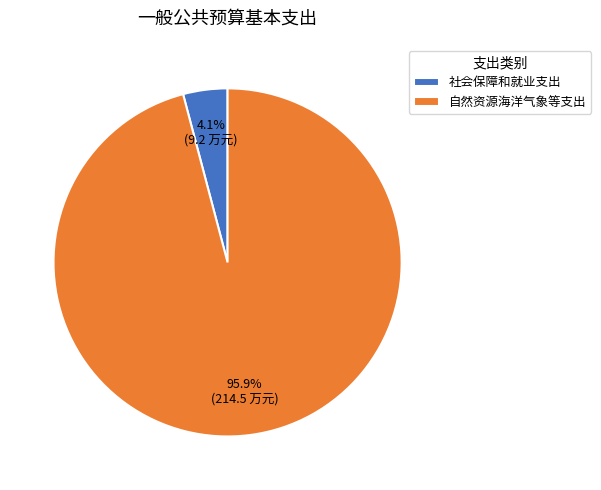

Is there a majority slice in this chart?

Yes